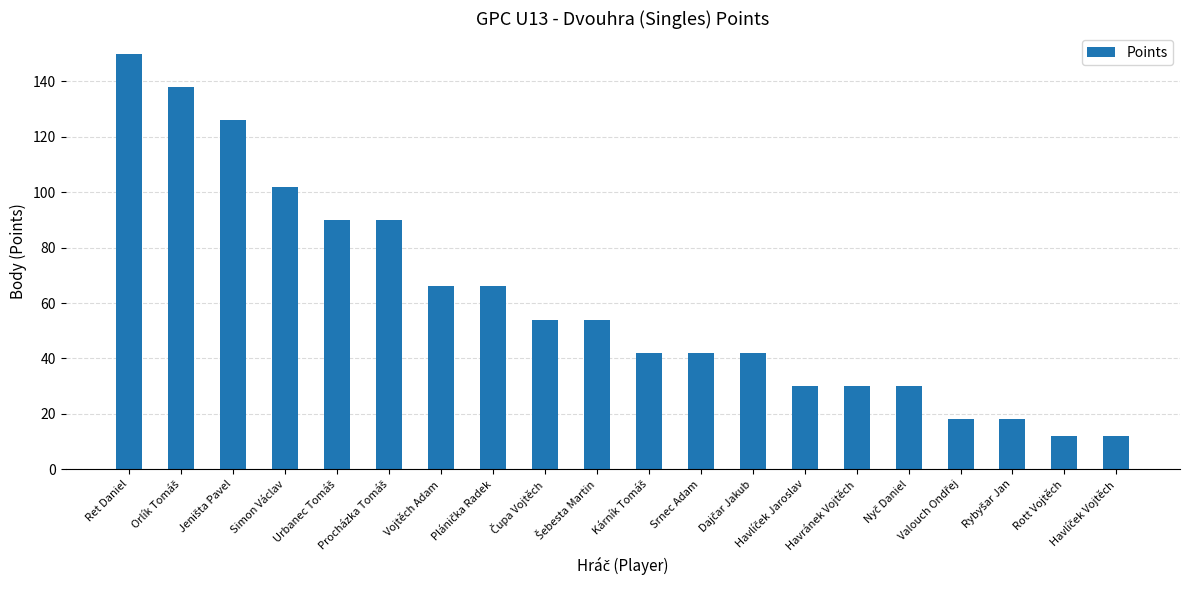

What is the value of the 20th bar from the left?

12